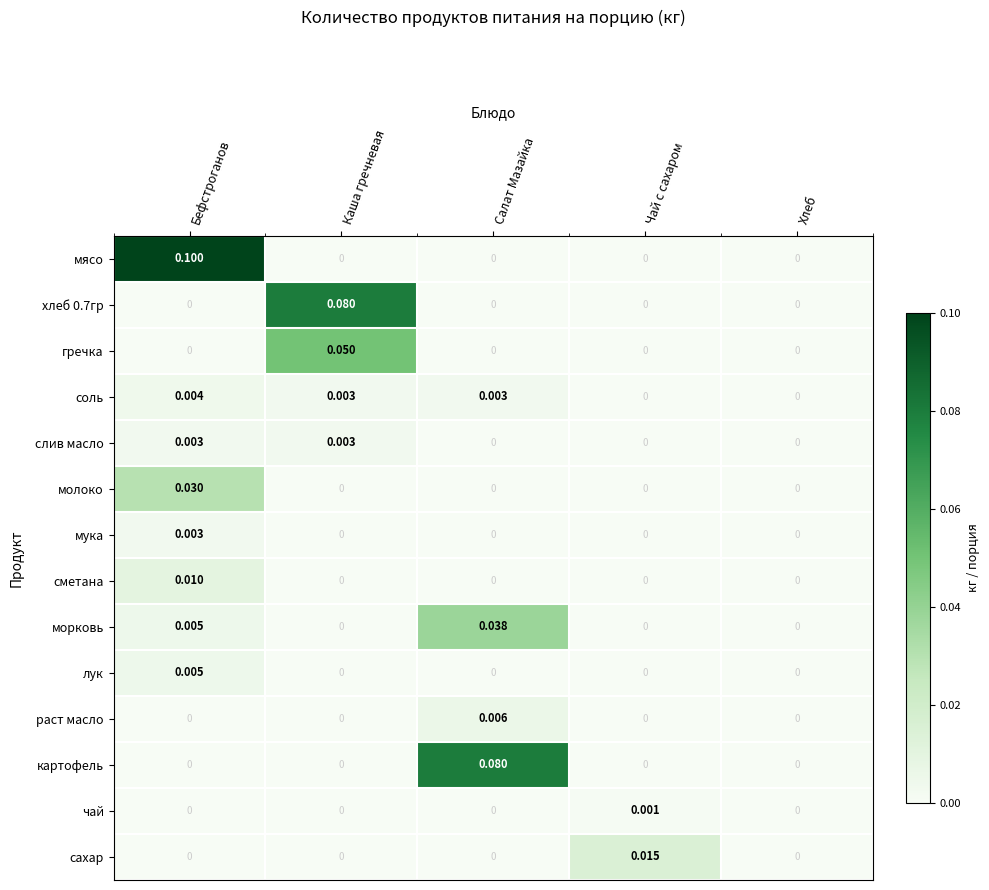

Which series has the largest total across all categories?

мясо